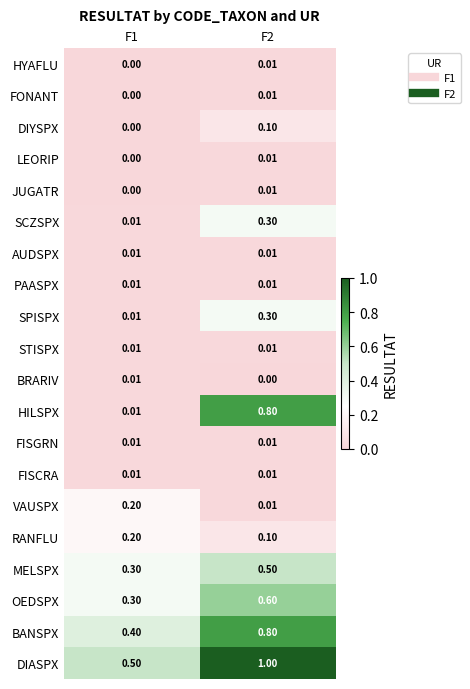

Between F1 and F2, which series saw the biggest shift?

HILSPX